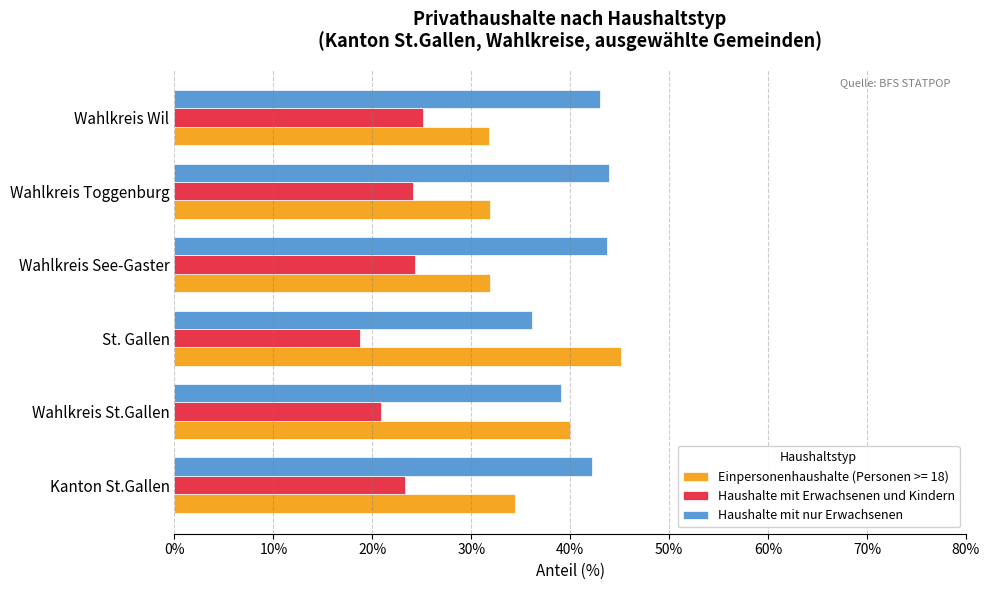

Which series has the widest spread of values?

Einpersonenhaushalte (Personen >= 18)